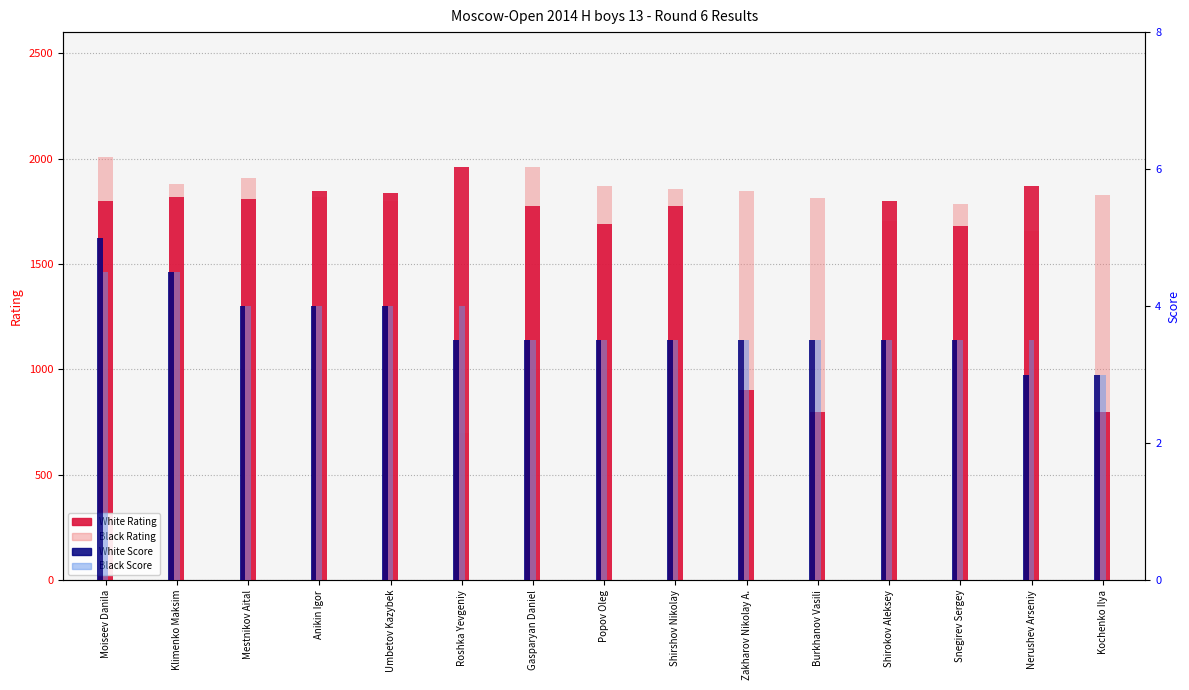

Are the bars grouped side by side (vs. stacked)?

Yes